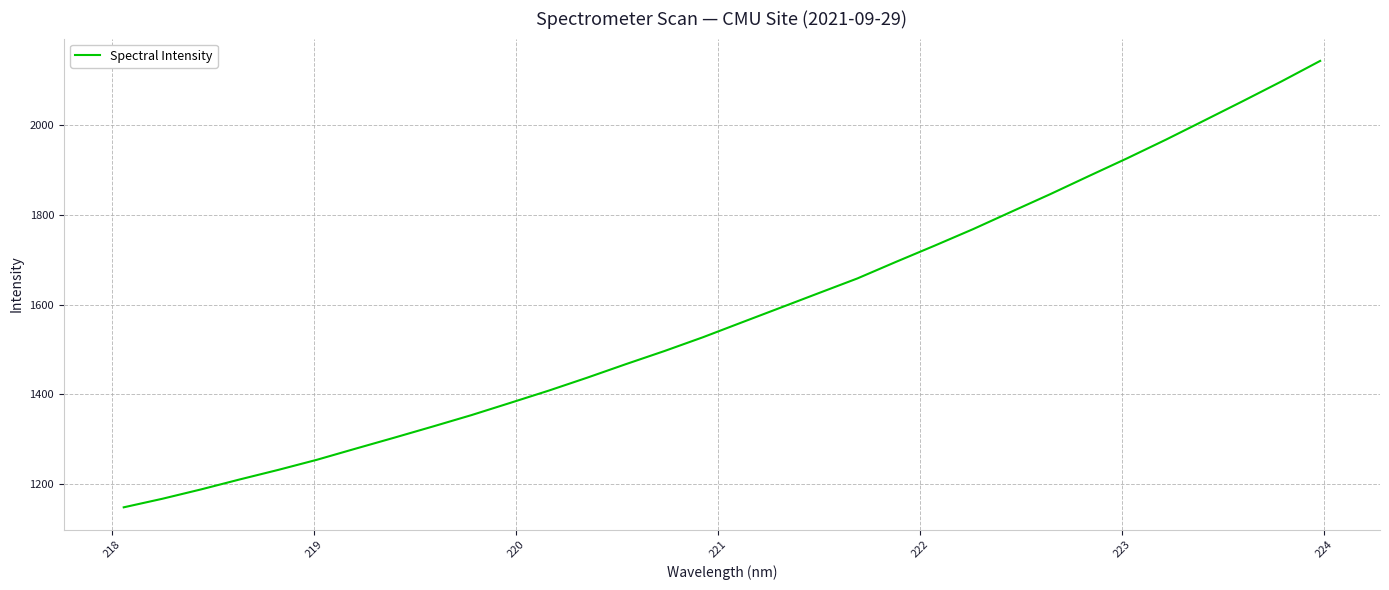

What is the sum of all values?

50554.5